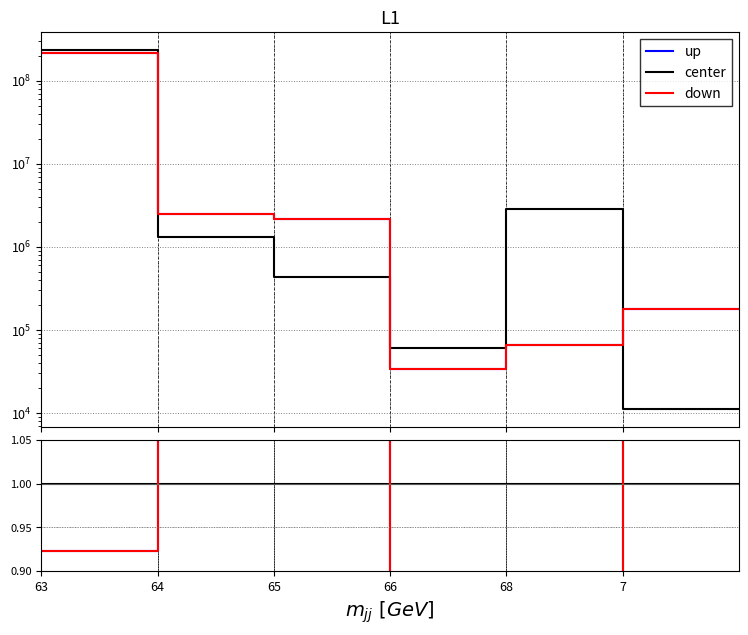

Which series has the widest spread of values?

up